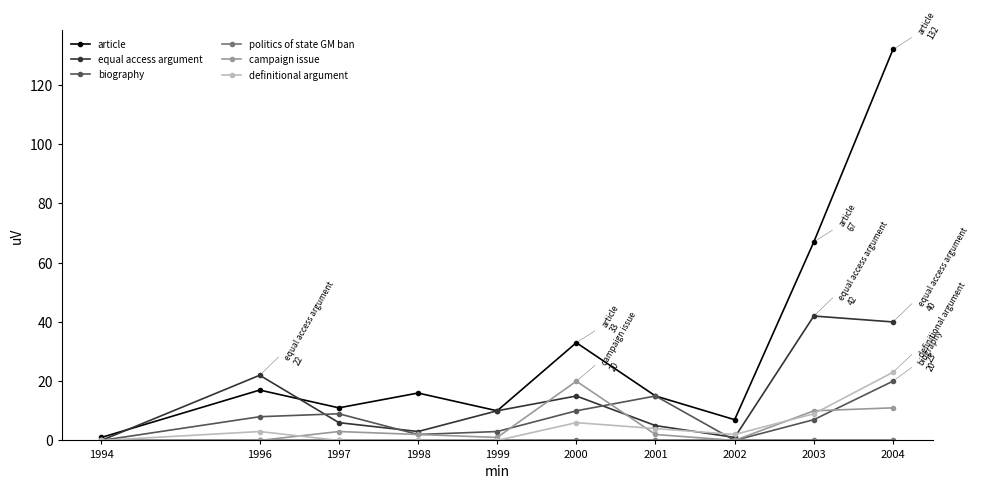

In article, how many points are higher than both neighbors (excluding endpoints)?

3